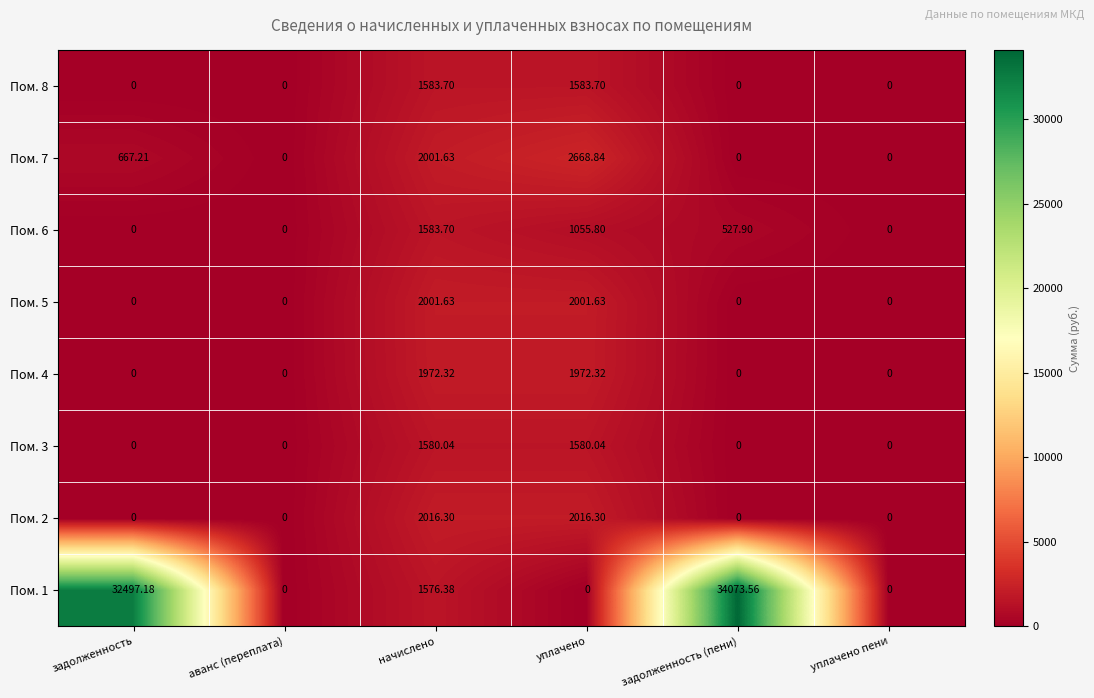

Which series has the largest range (max minus min)?

Пом. 1